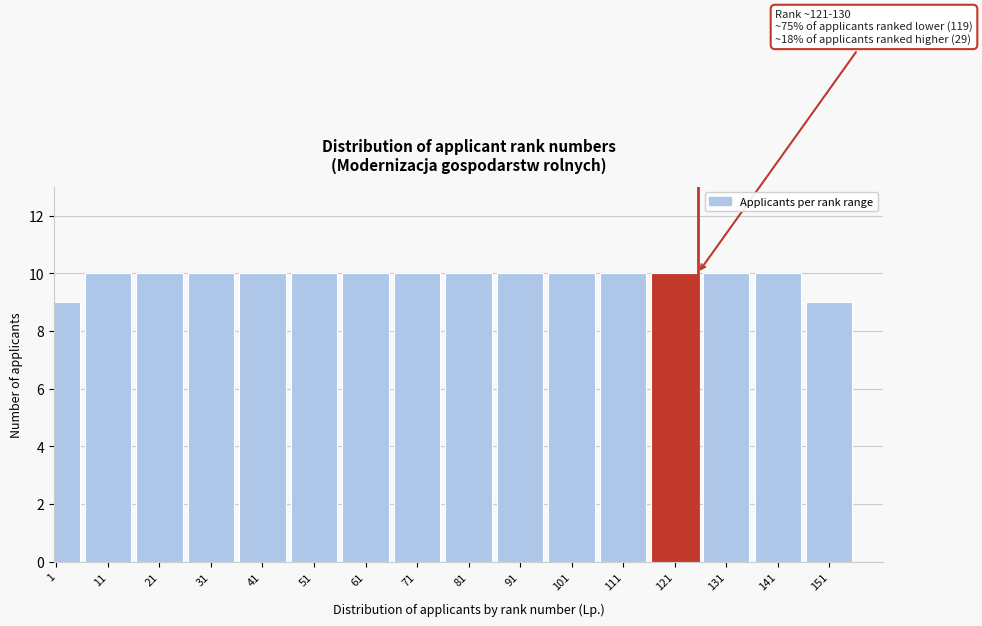

Reading right to left, extract all data points from this chart.

9	10	10	10	10	10	10	10	10	10	10	10	10	10	10	9